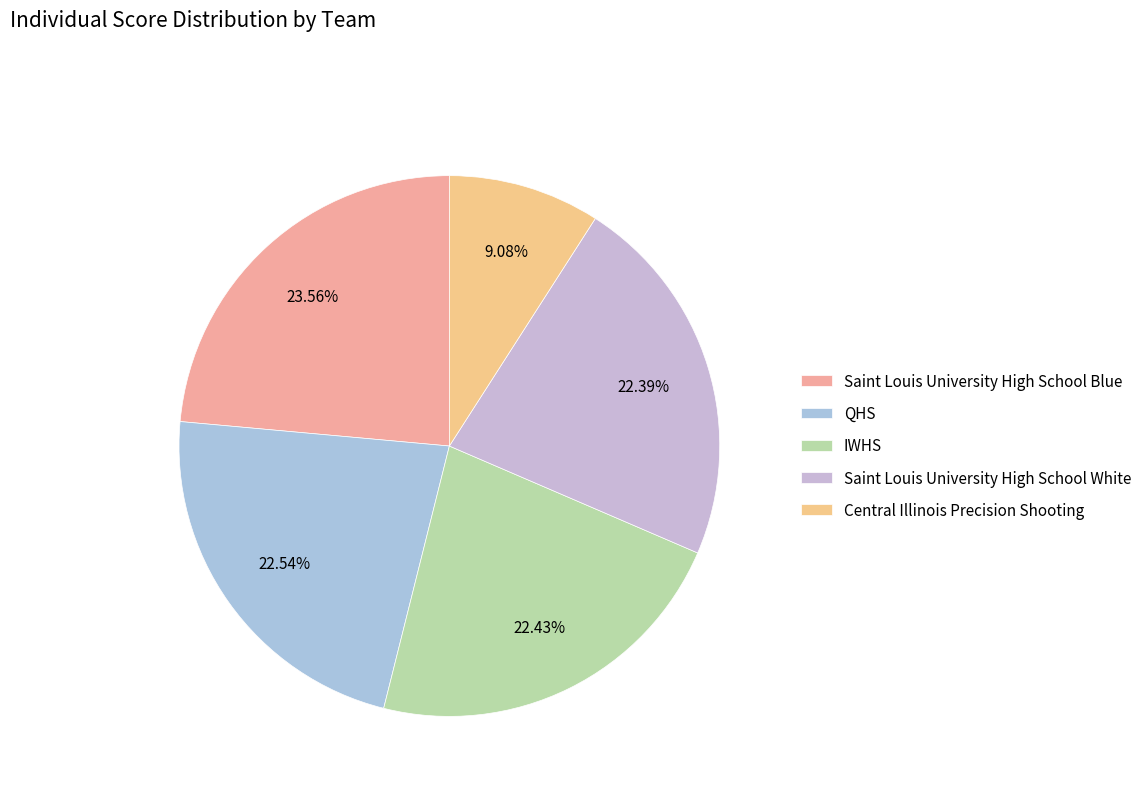

Is it true that Saint Louis University High School Blue is 38% of the pie?

False